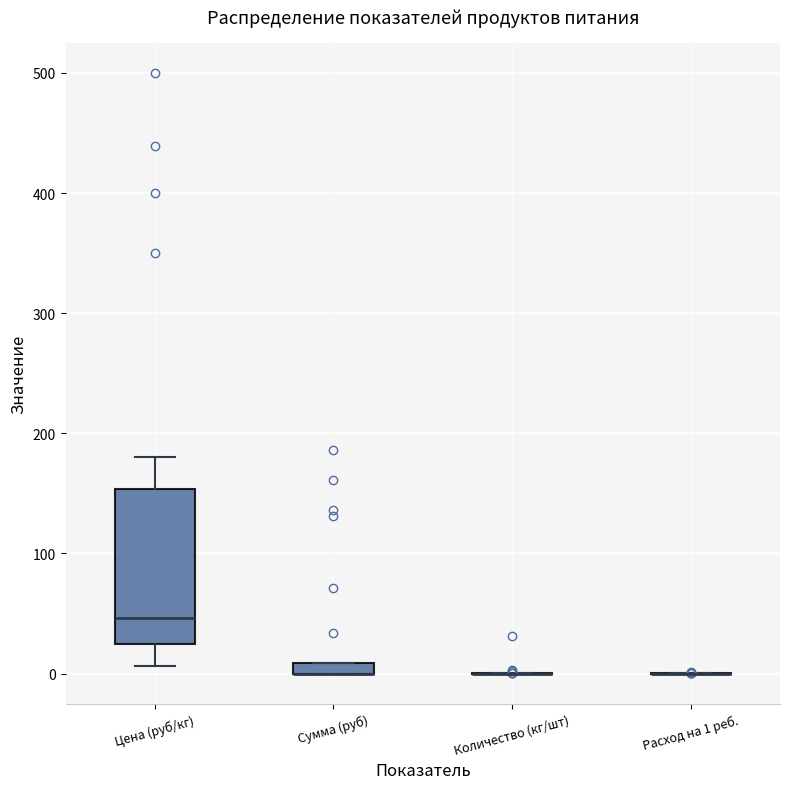

Where is the lower edge of the box for Цена (руб/кг) on the y-axis? The values are not printed on the chart, so give them approximately, as read against the axis.

20